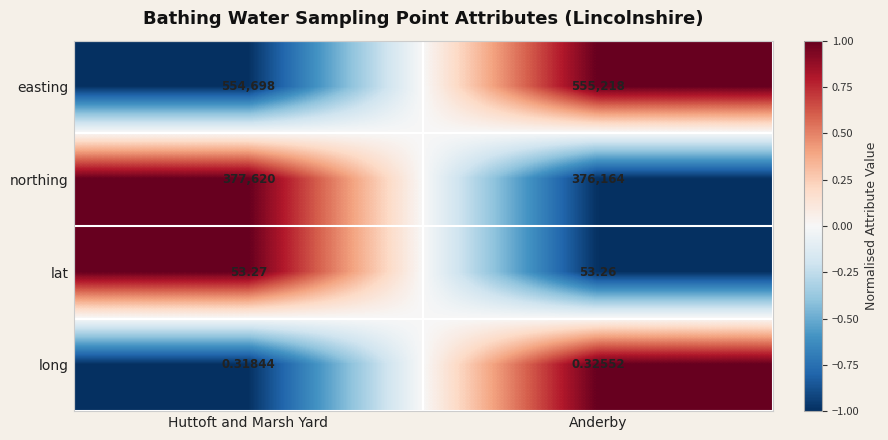

Which series has the widest spread of values?

northing